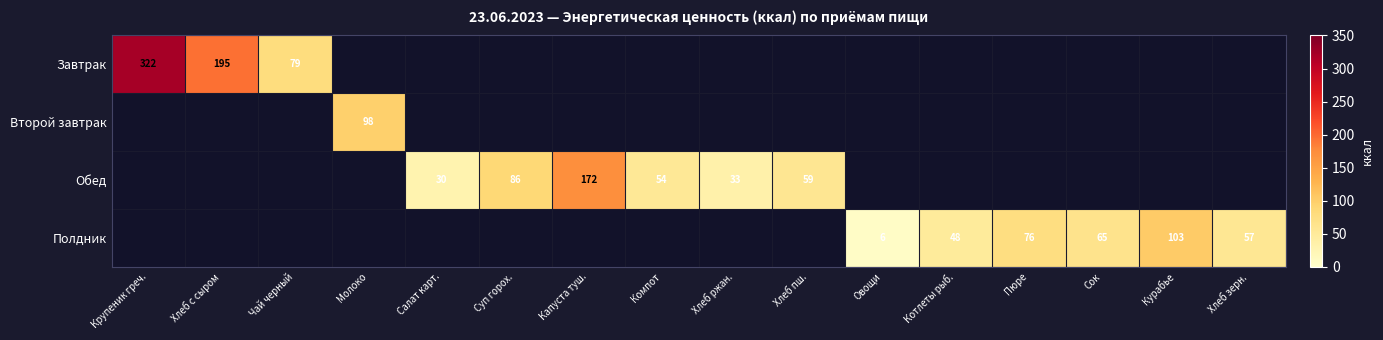

What is the maximum value for Завтрак?

321.6